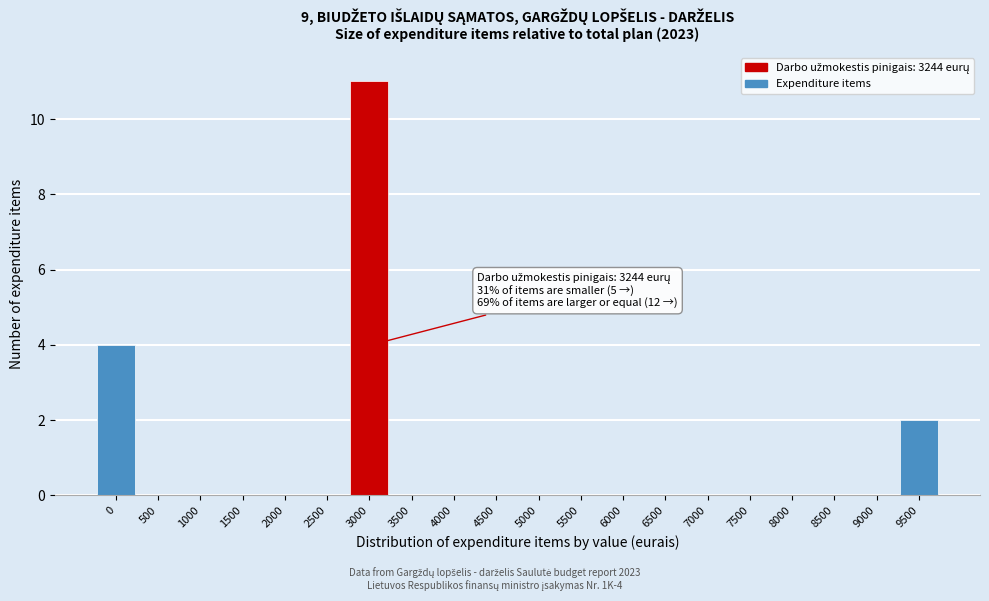

Reading left to right, extract all data points from this chart.

0=4	500=0	1000=0	1500=0	2000=0	2500=0	3000=11	3500=0	4000=0	4500=0	5000=0	5500=0	6000=0	6500=0	7000=0	7500=0	8000=0	8500=0	9000=0	9500=2